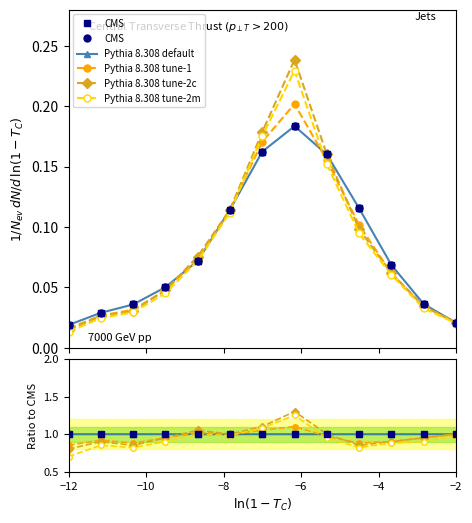

Does the chart have visible grid lines?

No